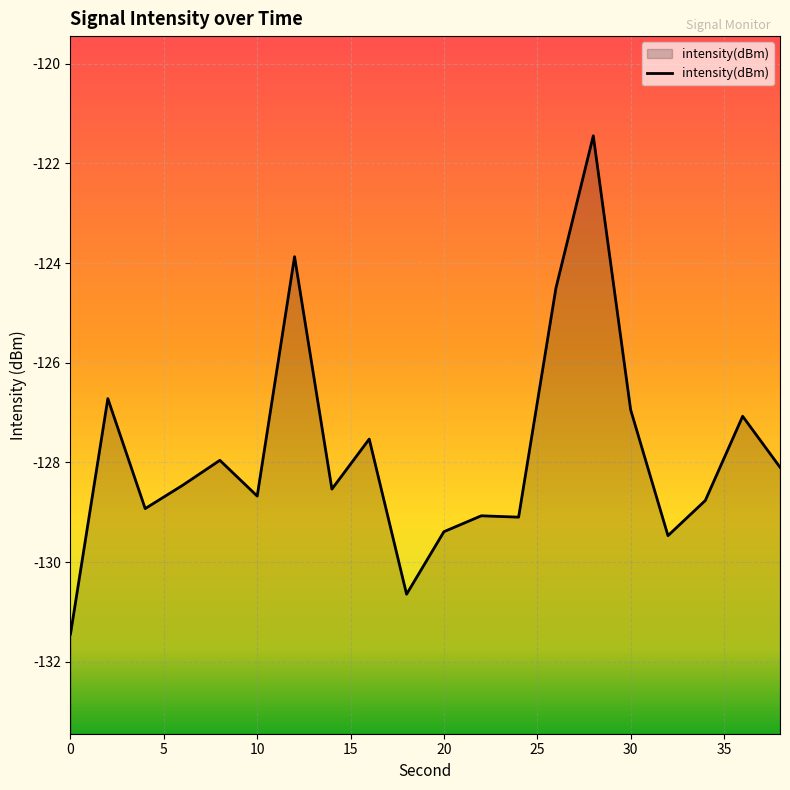

What is the greatest value displayed?

-121.4